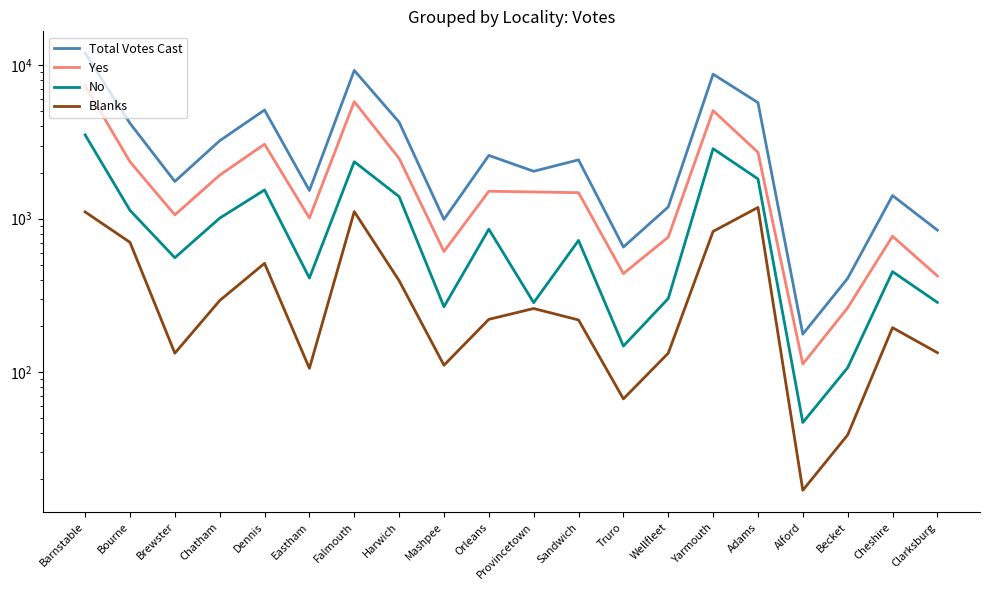

True or false: No and Blanks cross at least once.

False